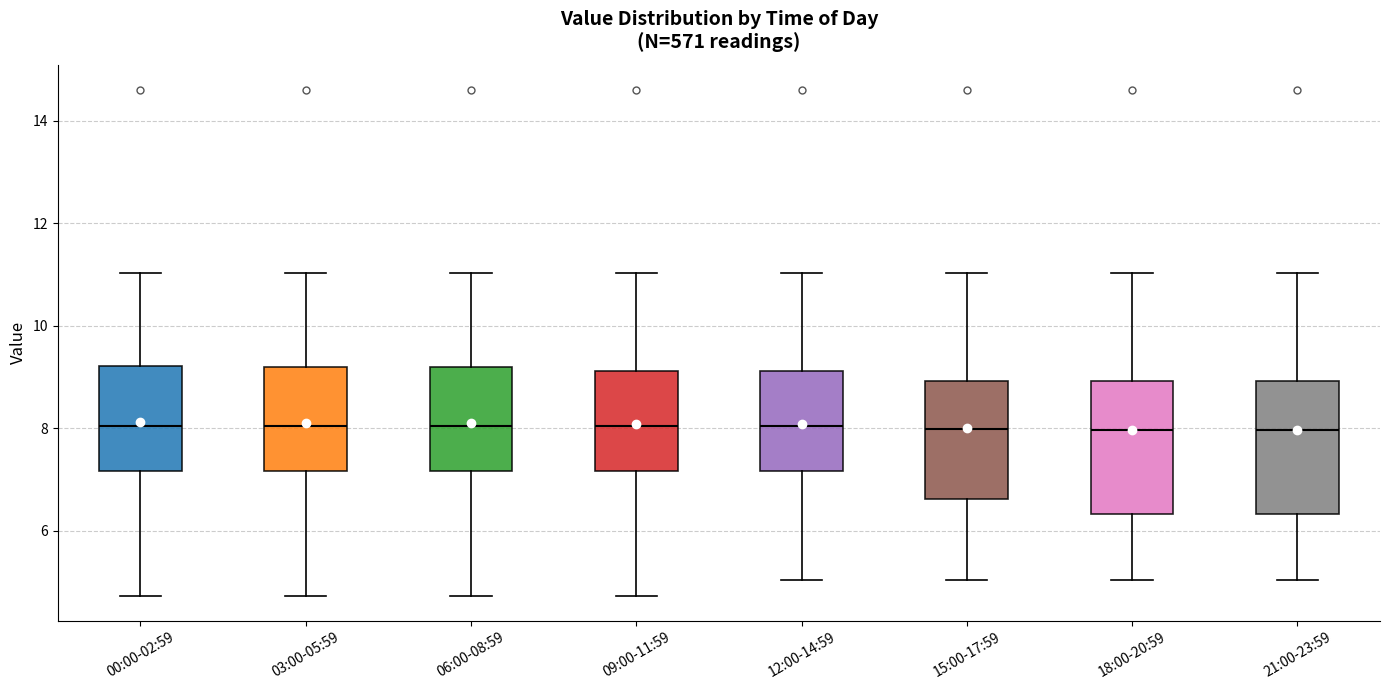

Reading left to right, read every box against the y-axis: the position of its median line, the range the box covers, and the ends of its whiskers. The values are not printed on the chart, so give them approximately, as read against the axis.

00:00-02:59: median 8.0, box 7.2 to 9.2, whiskers 4.8 to 11.0
03:00-05:59: median 8.0, box 7.2 to 9.2, whiskers 4.8 to 11.0
06:00-08:59: median 8.0, box 7.2 to 9.2, whiskers 4.8 to 11.0
09:00-11:59: median 8.0, box 7.2 to 9.2, whiskers 4.8 to 11.0
12:00-14:59: median 8.0, box 7.2 to 9.2, whiskers 5.0 to 11.0
15:00-17:59: median 8.0, box 6.6 to 9.0, whiskers 5.0 to 11.0
18:00-20:59: median 8.0, box 6.4 to 9.0, whiskers 5.0 to 11.0
21:00-23:59: median 8.0, box 6.4 to 9.0, whiskers 5.0 to 11.0